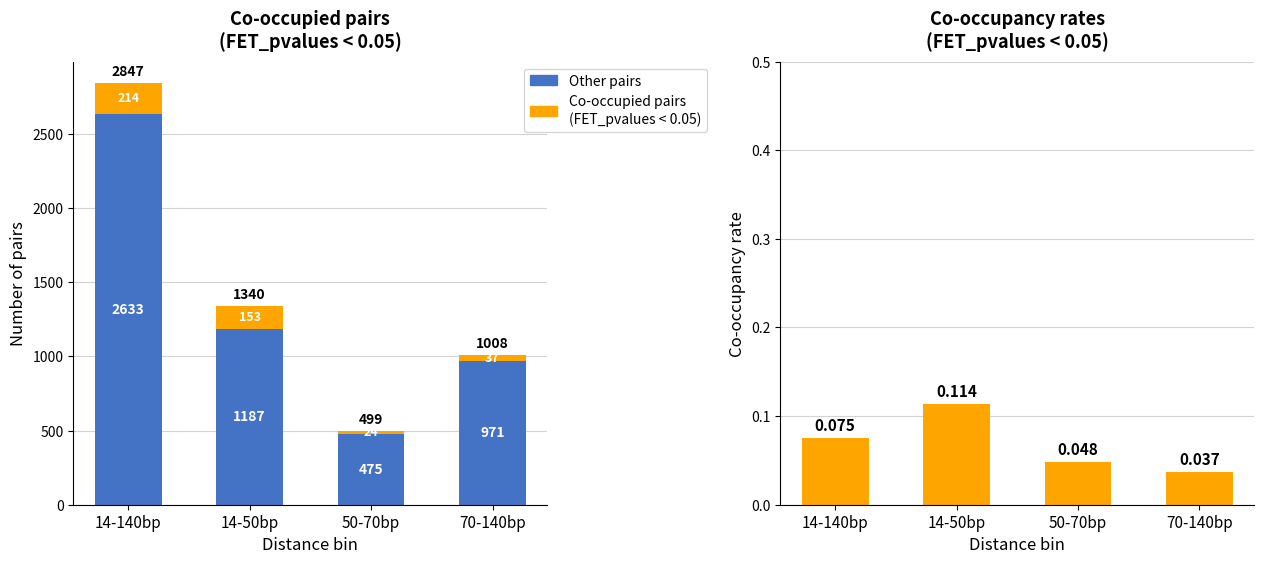

At how many categories does at least one series exceed 675?

3